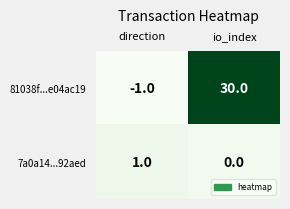

True or false: 81038f...e04ac19 has a value of -1 at direction.

True